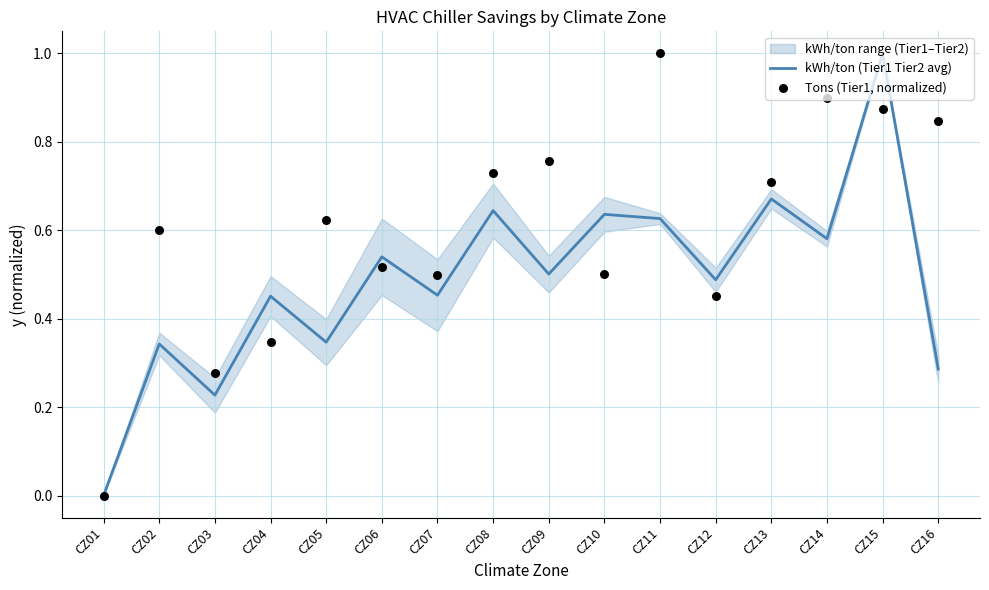

Which series has the largest total across all categories?

Tons (Tier1, normalized)